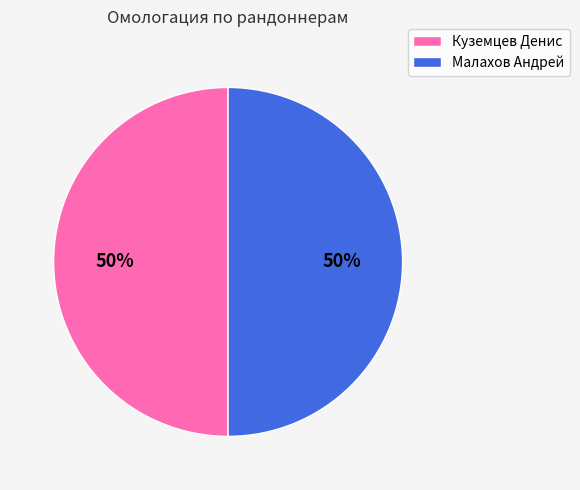

To the nearest percent, what portion does Малахов Андрей represent?

50%